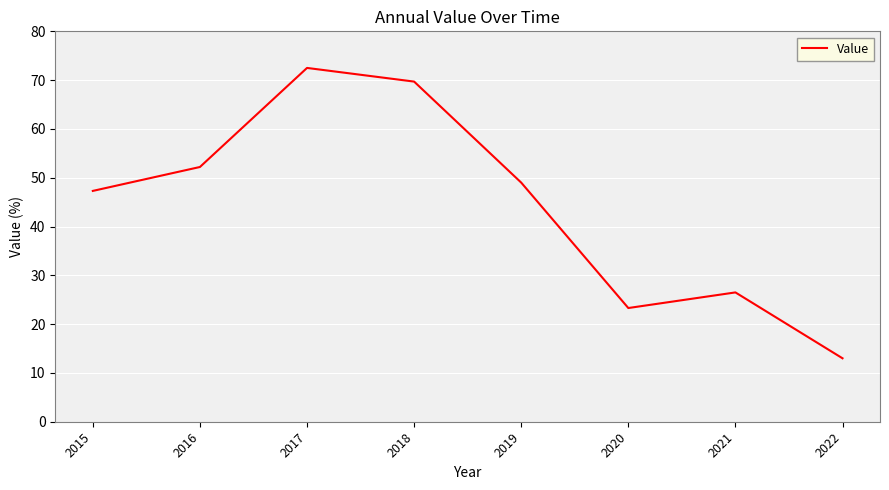

Rank the categories by value from lowest to highest.

2022, 2020, 2021, 2015, 2019, 2016, 2018, 2017